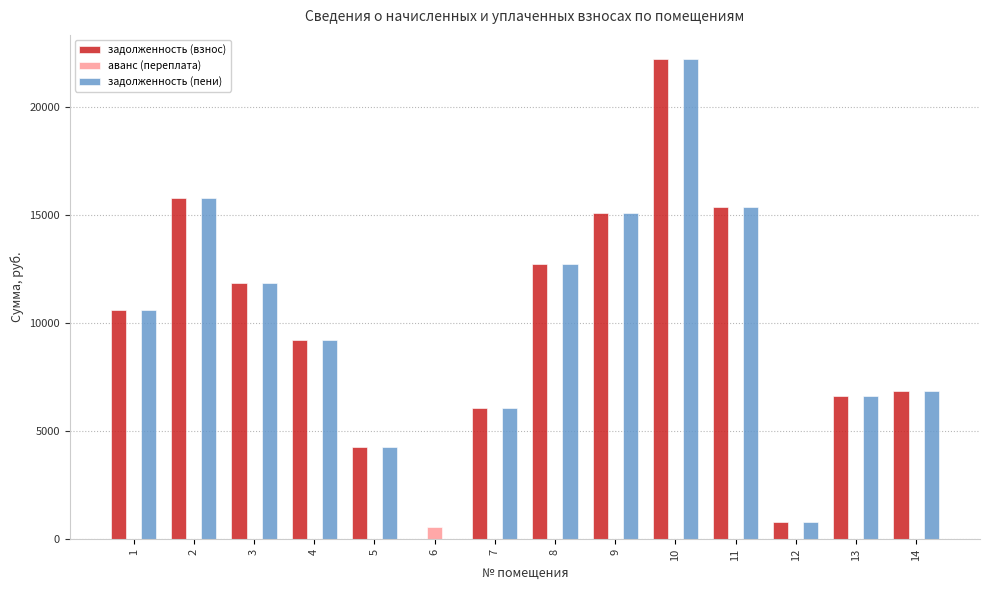

Which category has the highest value in the задолженность (взнос) series?

10